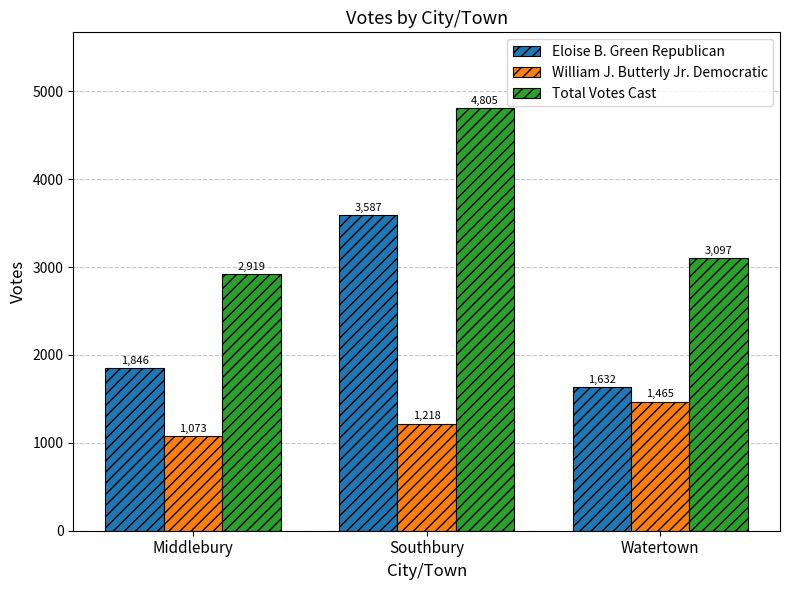

At which label does William J. Butterly Jr. Democratic reach its peak?

Watertown